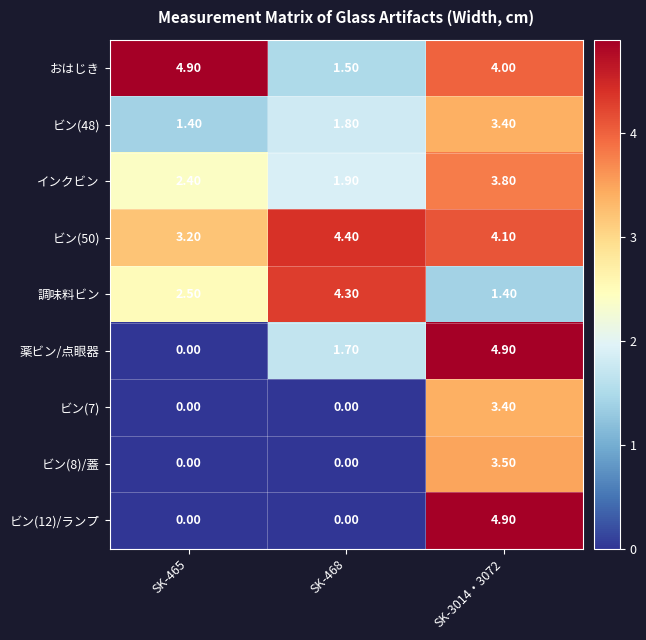

What is the sum of the 薬ビン/点眼器 values at SK-3014・3072 and SK-465?

4.9